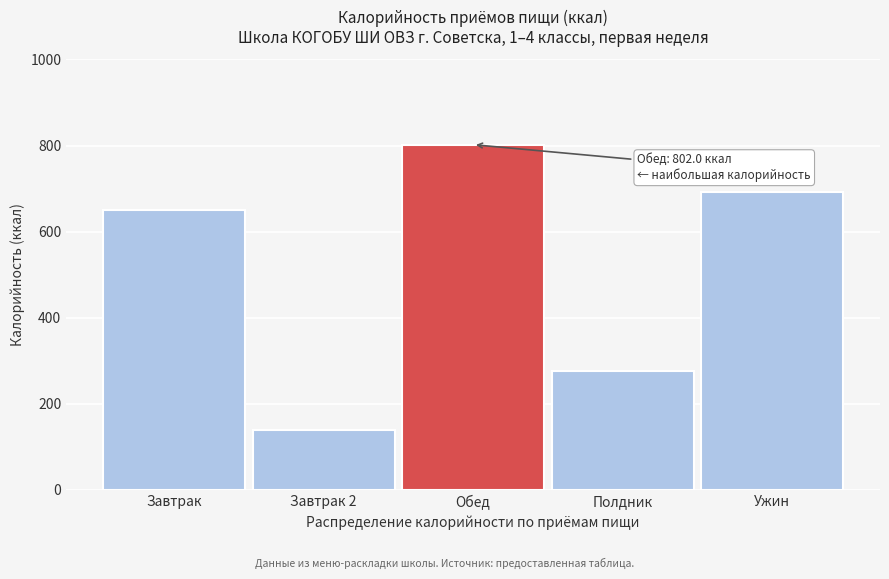

Reading right to left, transcribe all the data shown in this chart.

Ужин=692.0	Полдник=277.0	Обед=802.0	Завтрак 2=139.0	Завтрак=650.7